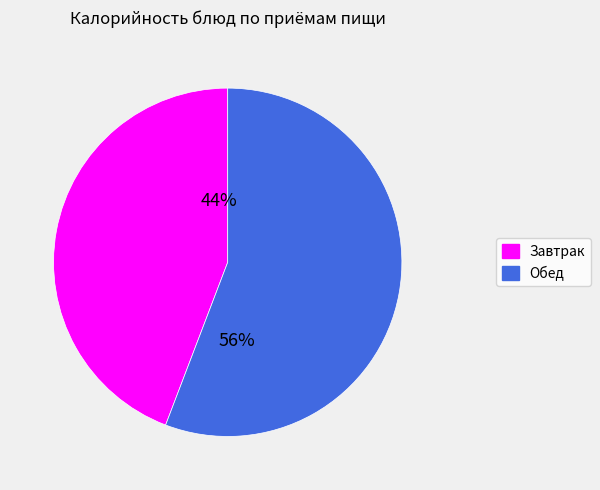

Is there any slice that represents more than half of the pie?

Yes